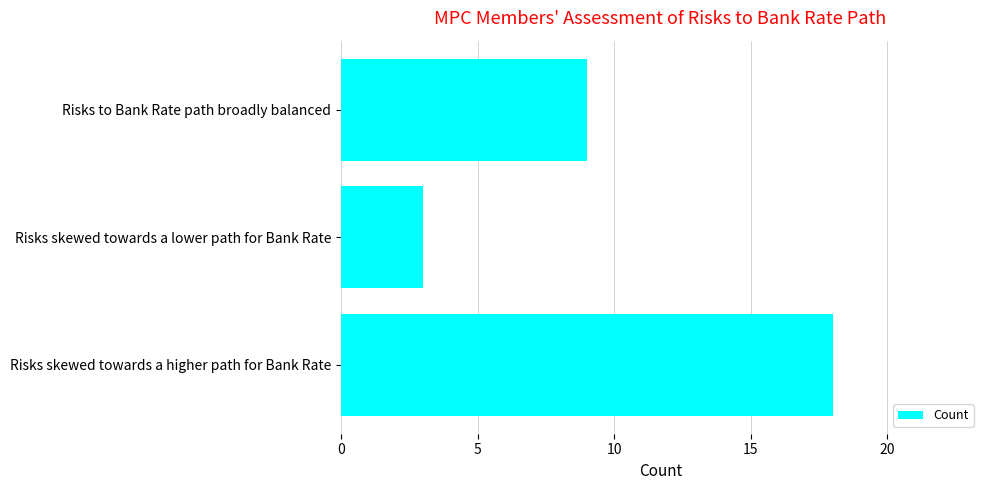

Where is the data nearest to the value 10?

Risks to Bank Rate path broadly balanced